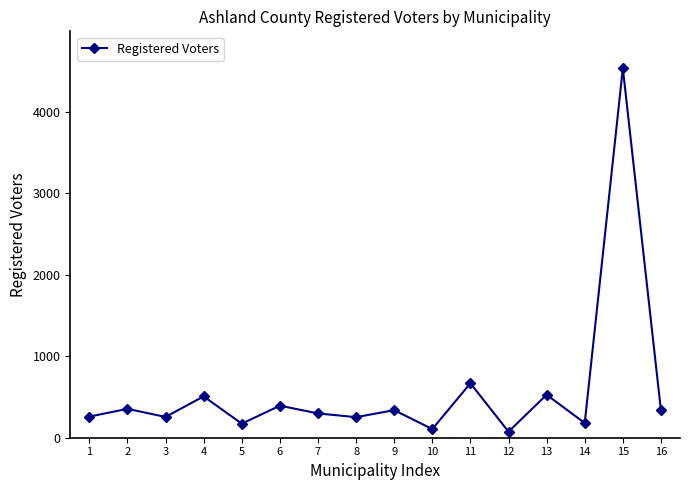

What is the change in value from 7 to 9?

+40